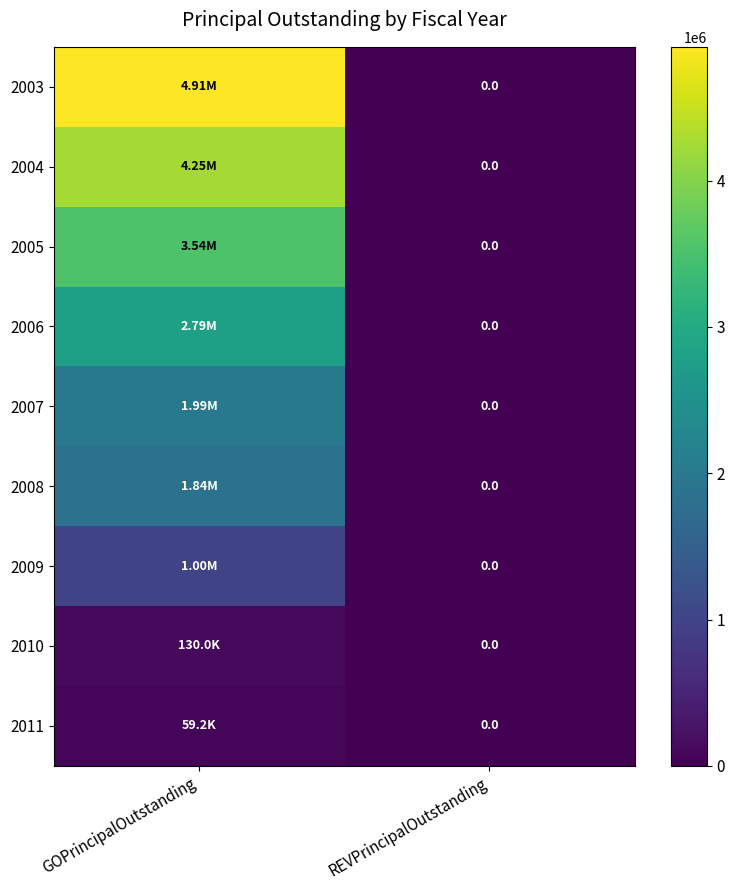

What is the spread (max minus min) of values at GOPrincipalOutstanding?

4855808.8